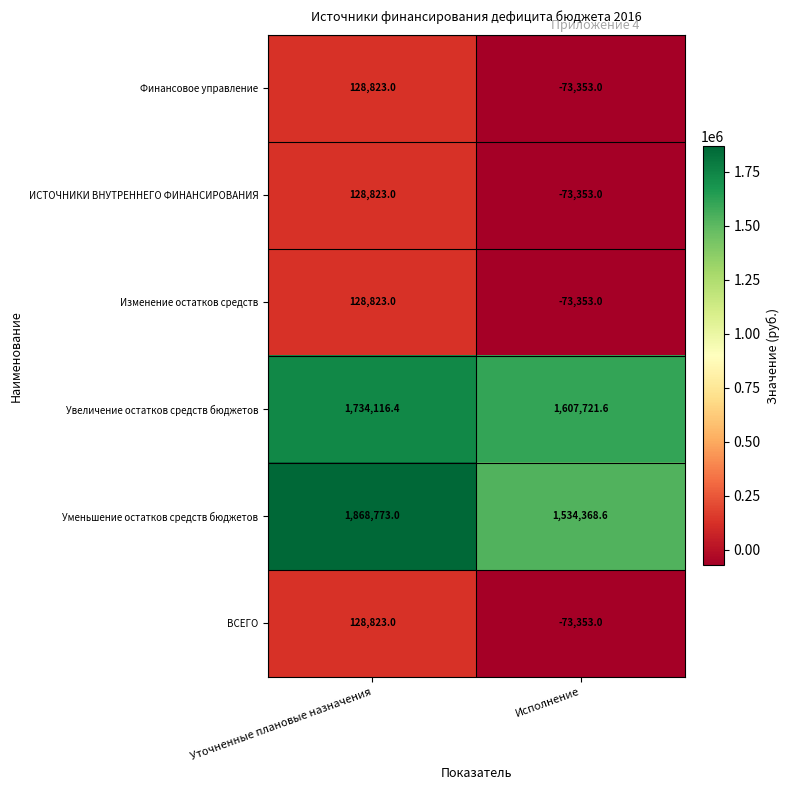

Where is Уменьшение остатков средств бюджетов nearest to the value 1701570?

Исполнение